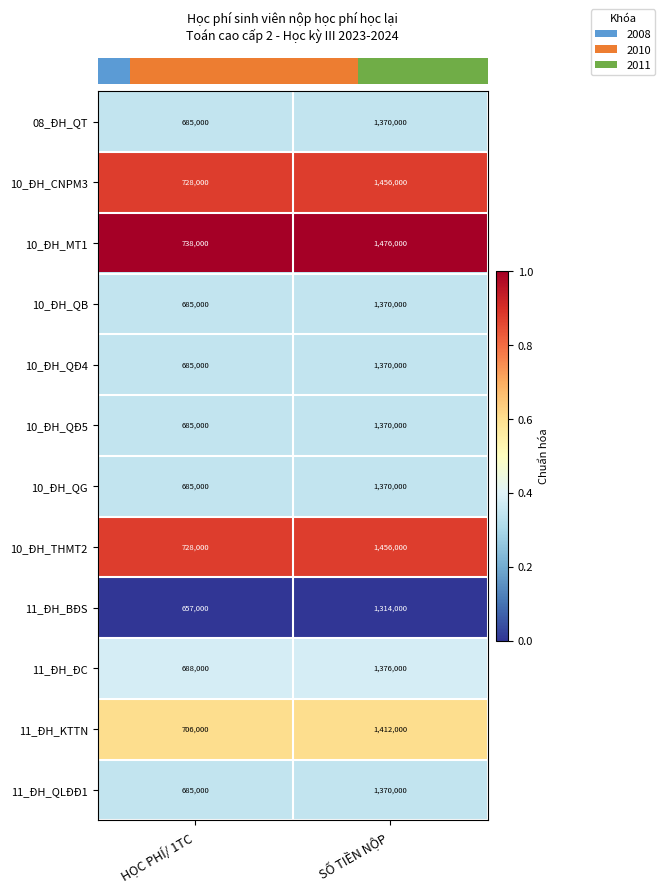

Which series has the widest spread of values?

10_ĐH_MT1